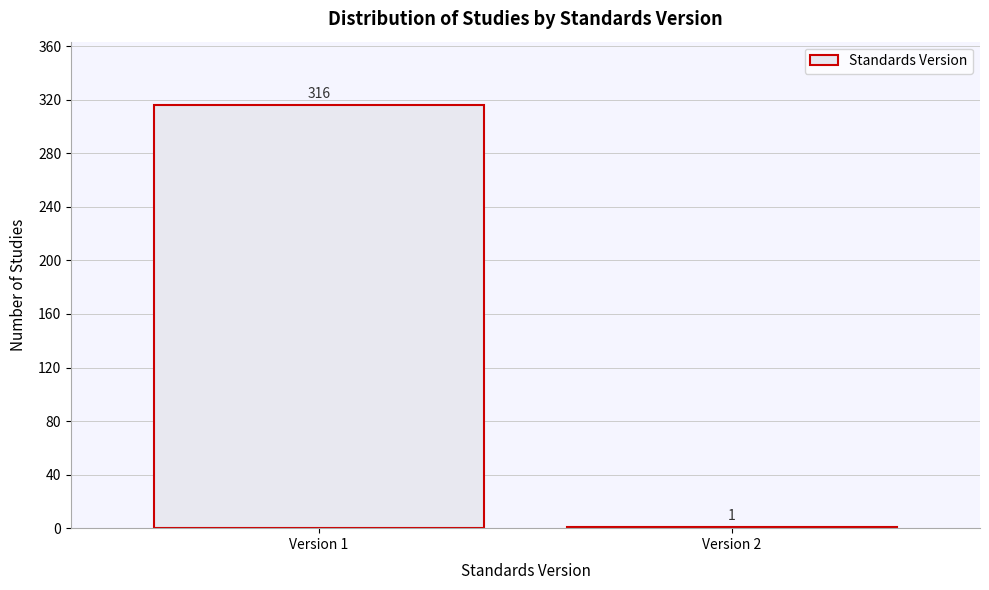

Reading left to right, transcribe all the data shown in this chart.

Version 1=316	Version 2=1